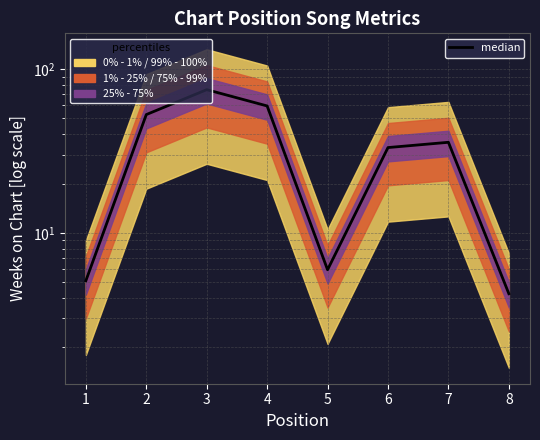

Is it true that the value at 5 is 3.4?

False